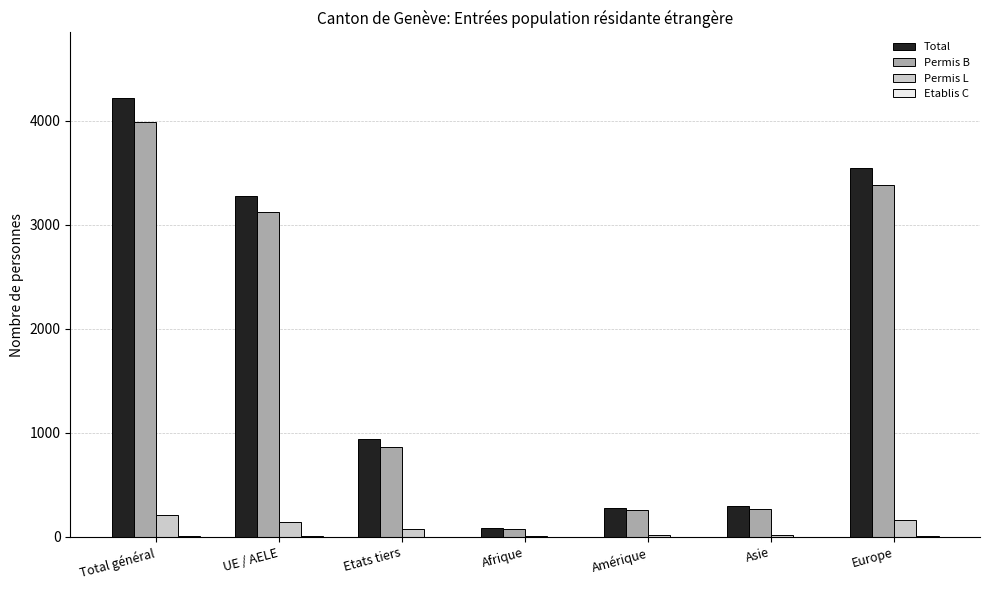

Does the chart contain stacked bars?

No